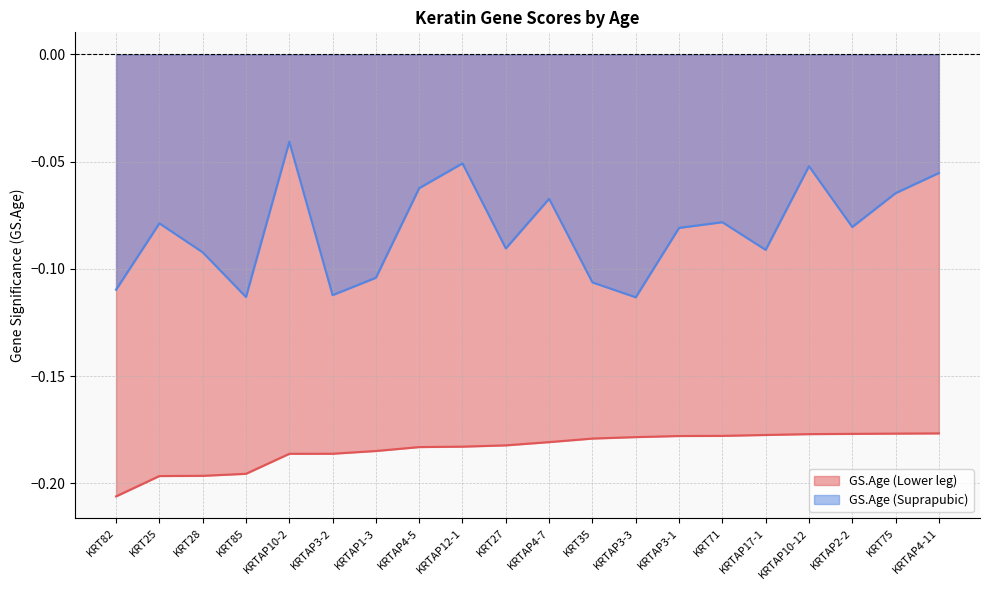

Which category has the highest value across all series?

KRTAP10-2